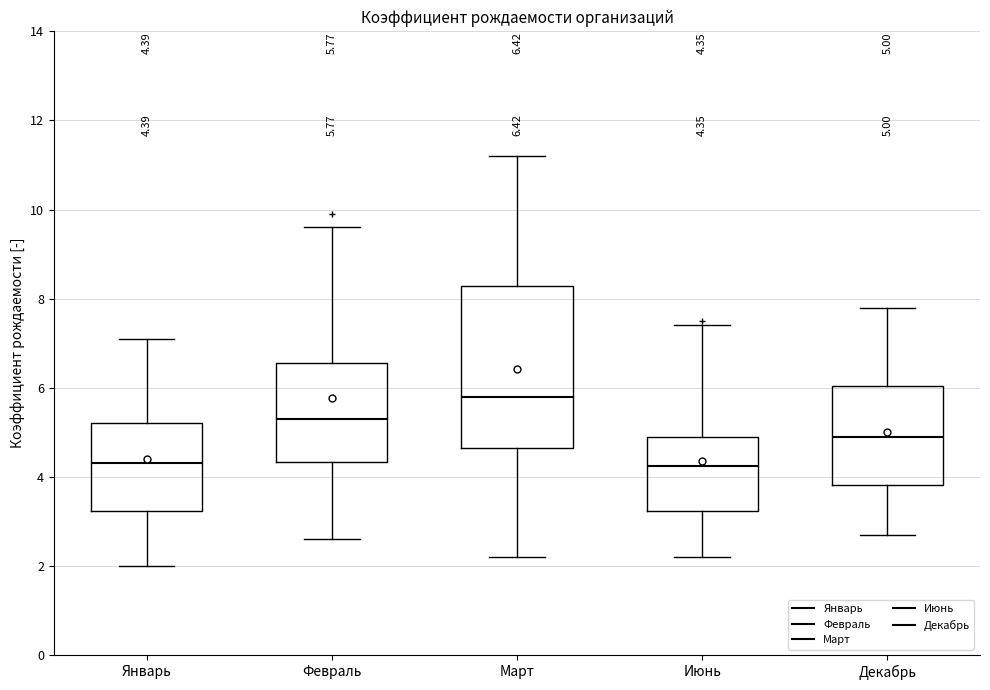

Which box is the tallest, from its lower edge to its upper edge?

Март